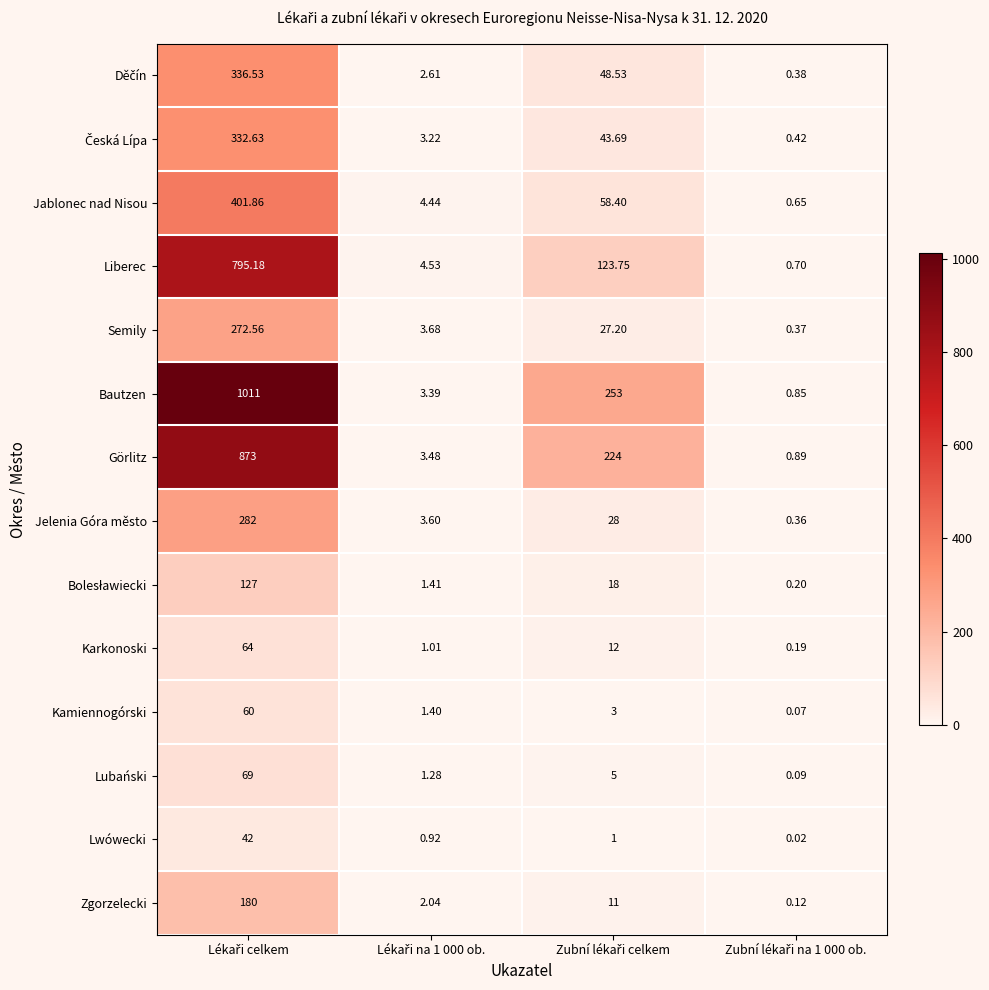

Count the number of data series in this chart.

14